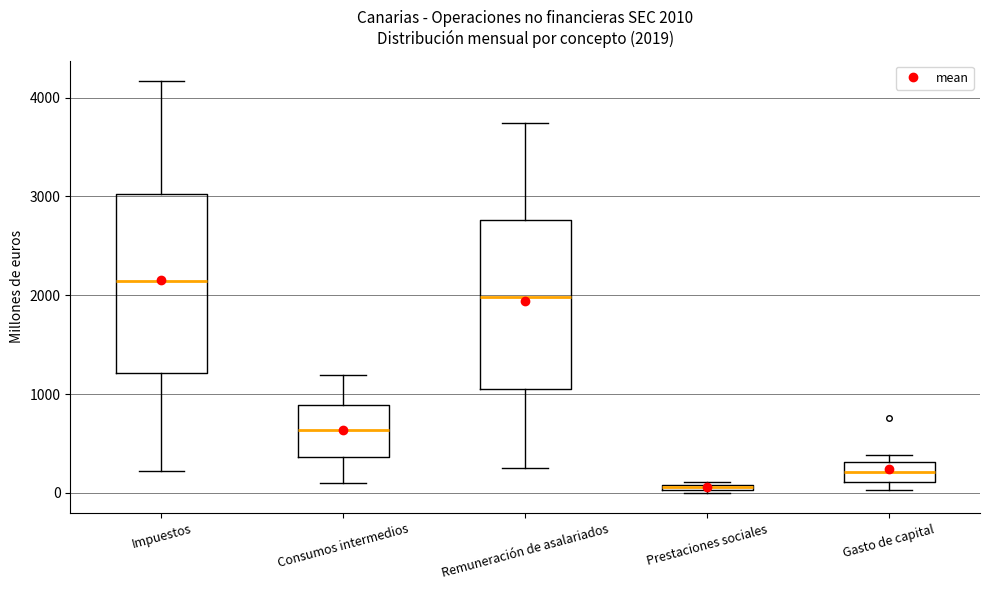

Which box is the tallest, from its lower edge to its upper edge?

Impuestos